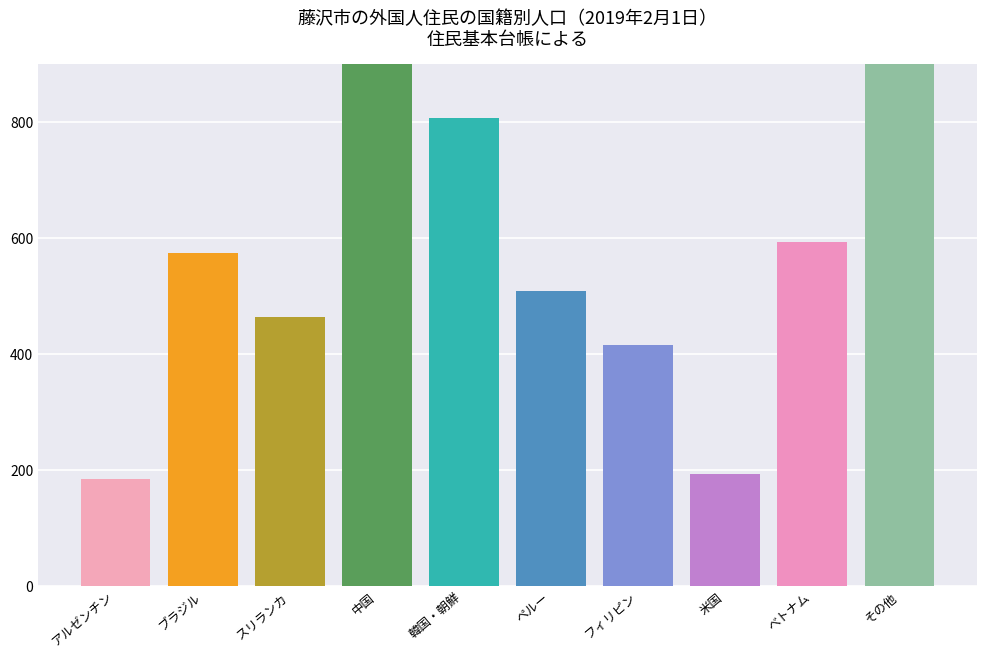

Reading left to right, what are all the values shown in this chart?

男: アルゼンチン=96	ブラジル=328	スリランカ=352	中国=560	韓国・朝鮮=368	ペルー=259	フィリピン=88	米国=133	べトナム=330	その他=773
女: アルゼンチン=88	ブラジル=246	スリランカ=111	中国=642	韓国・朝鮮=438	ペルー=250	フィリピン=328	米国=60	べトナム=263	その他=548